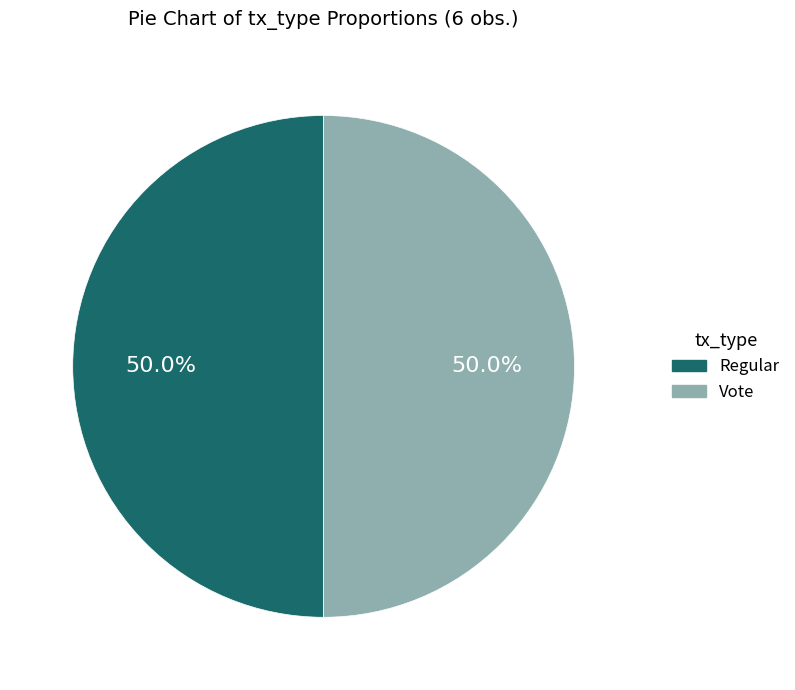

What percentage is NOT represented by Regular?

50.0%